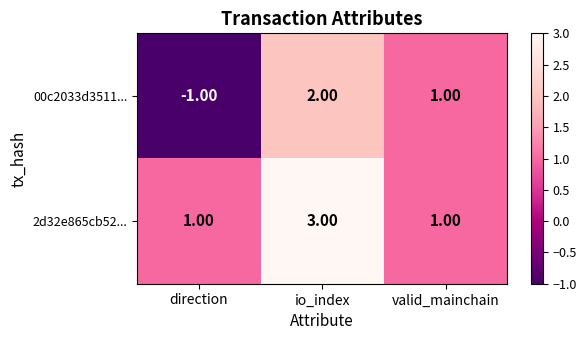

Rank the series by their average value, from lowest to highest.

00c2033d3511..., 2d32e865cb52...